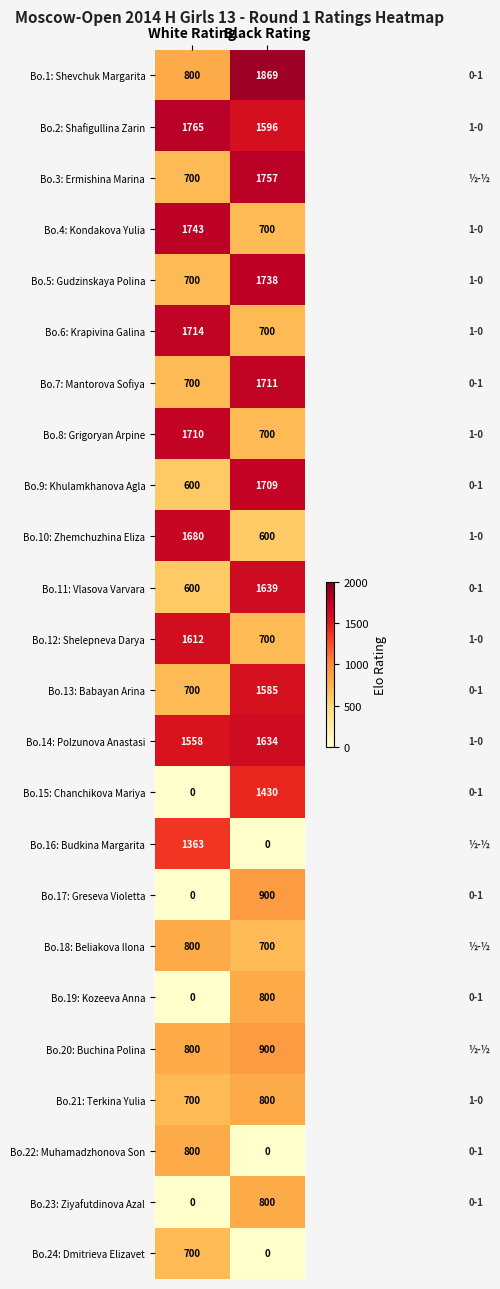

At which label is Bo.11: Vlasova Varvara closest to 1119?

White Rating